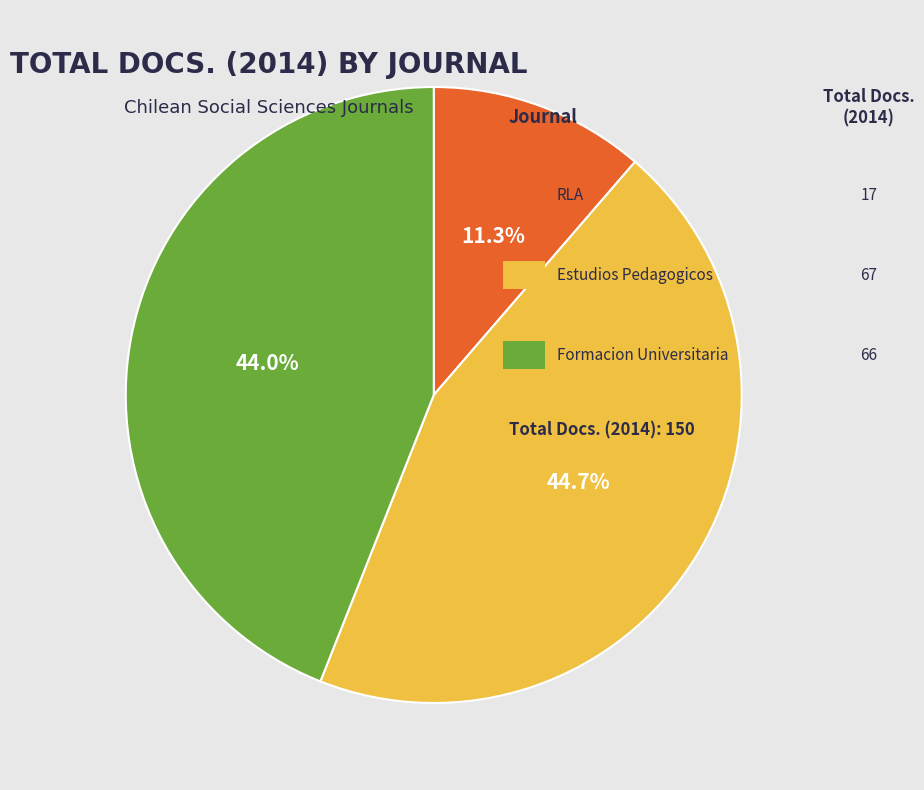

Does any single category account for the majority?

No